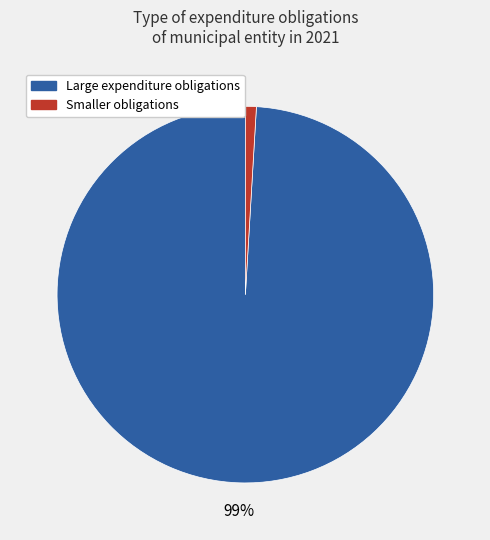

How many segments does this pie chart have?

2